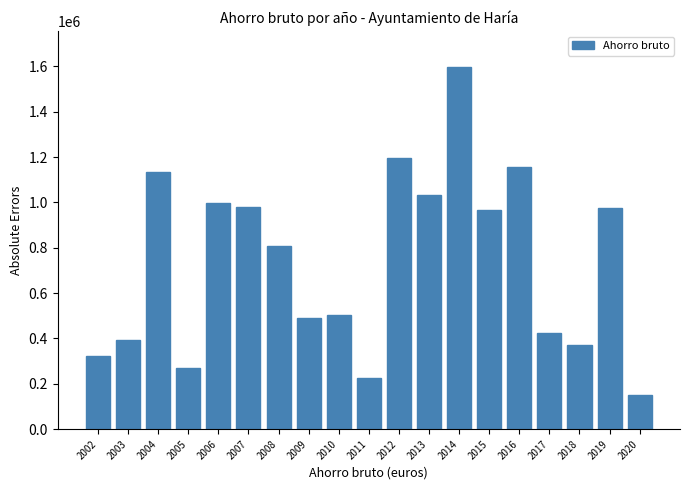

What is the value of the 11th bar from the left?

1194945.8